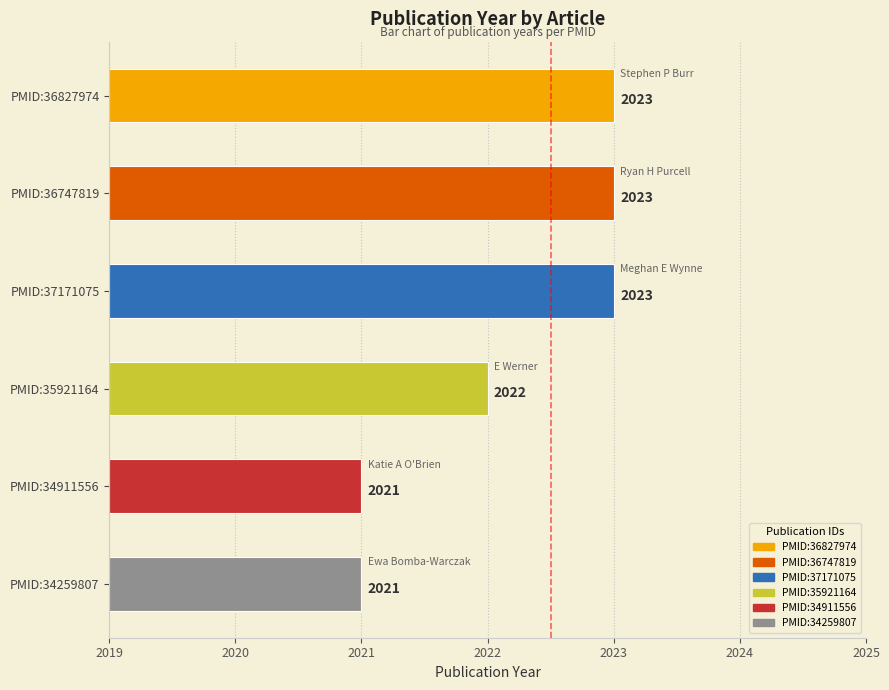

Reading left to right, list all the values displayed in this chart.

PMID:36827974=2023	PMID:36747819=2023	PMID:37171075=2023	PMID:35921164=2022	PMID:34911556=2021	PMID:34259807=2021